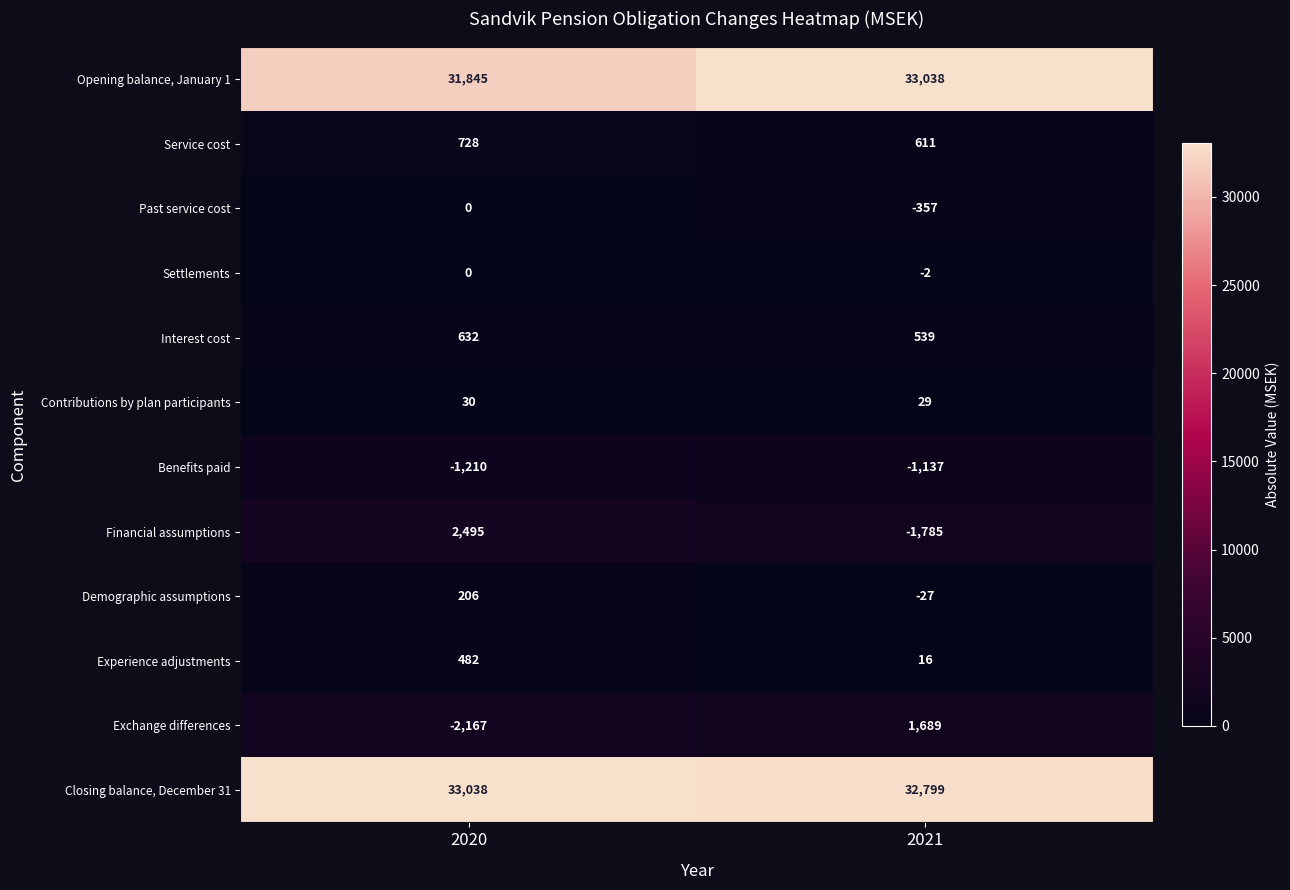

What is the maximum value shown in the chart?

33038